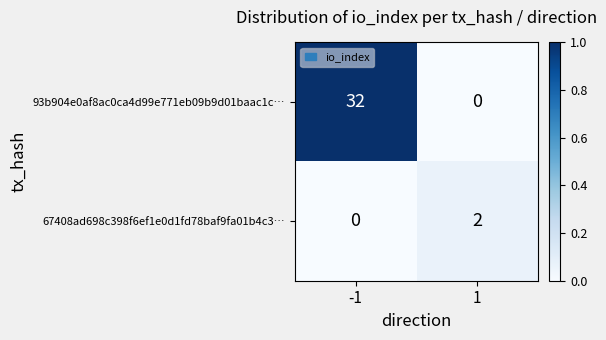

What is the greatest value displayed?

32